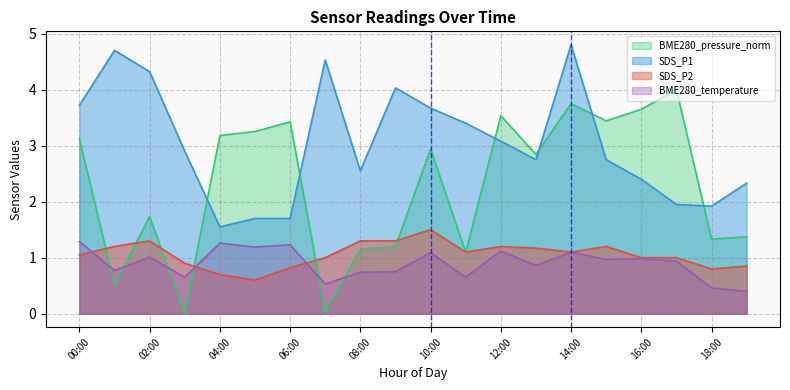

The BME280_temperature series shows 1.1 at 14:00. True or false?

True